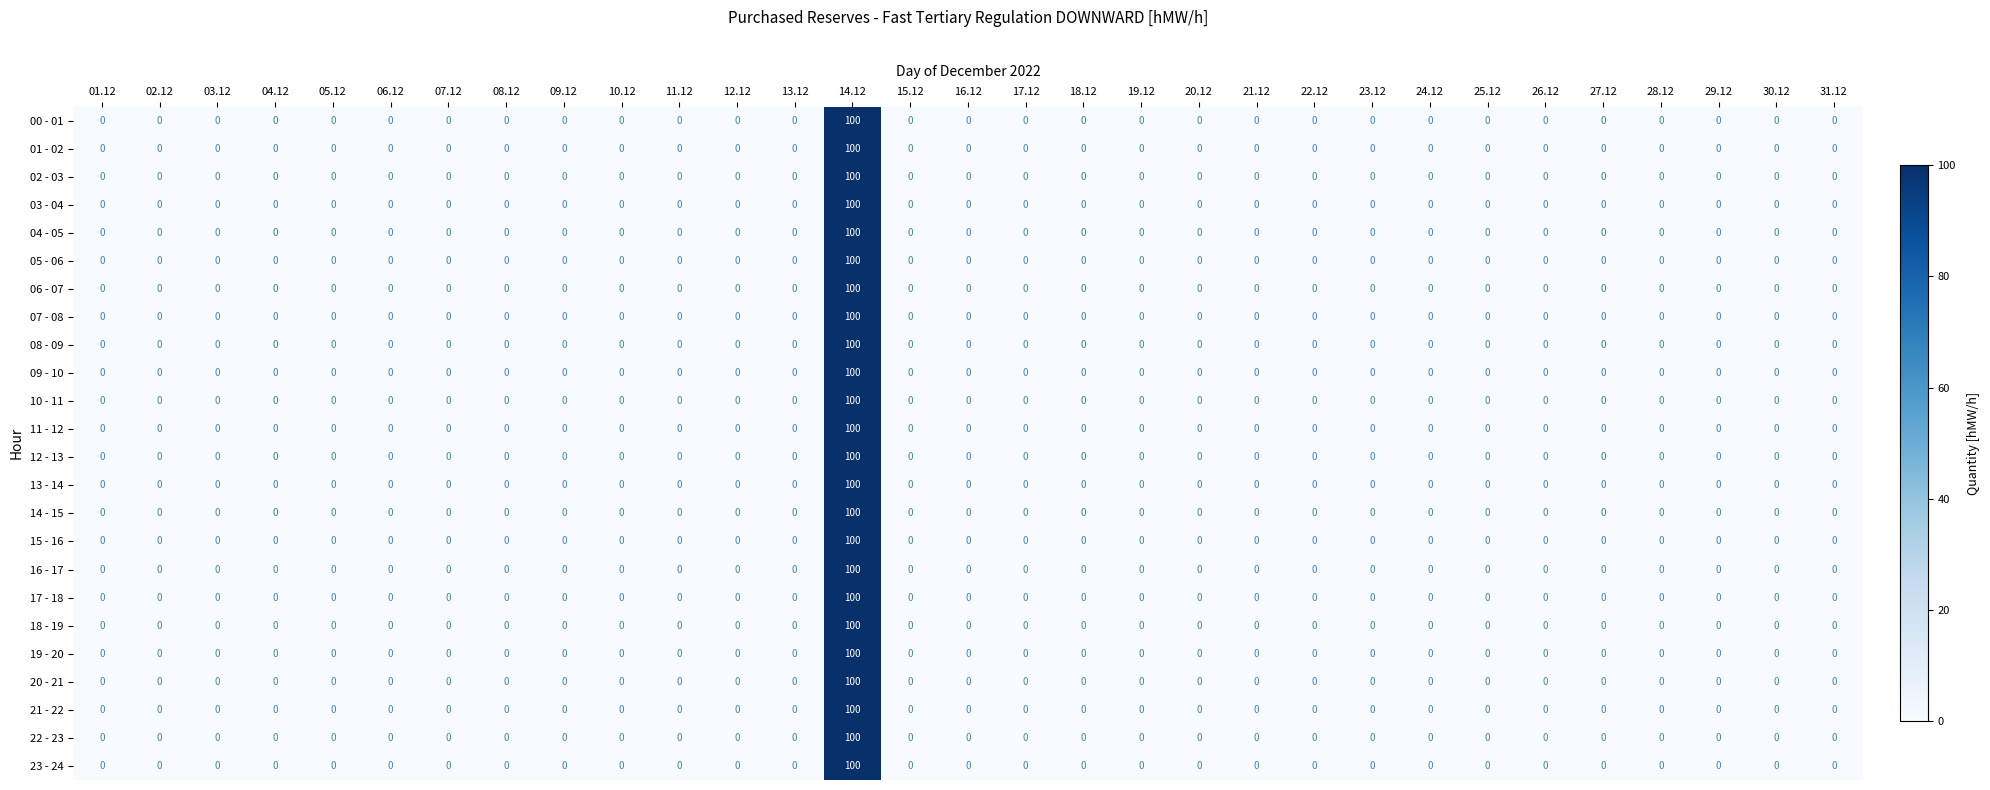

True or false: 18 - 19 has a value of 0 at 20.12.

True